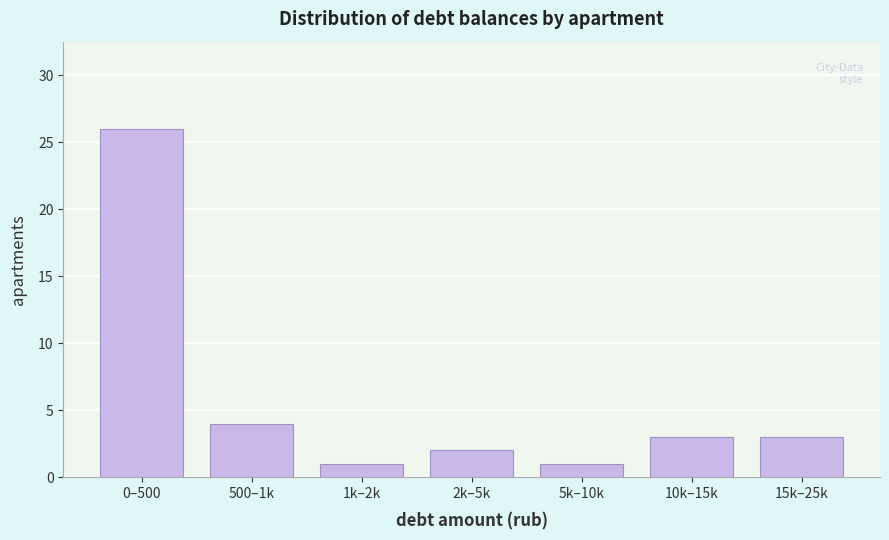

Reading left to right, what are all the values shown in this chart?

0–500=26	500–1k=4	1k–2k=1	2k–5k=2	5k–10k=1	10k–15k=3	15k–25k=3